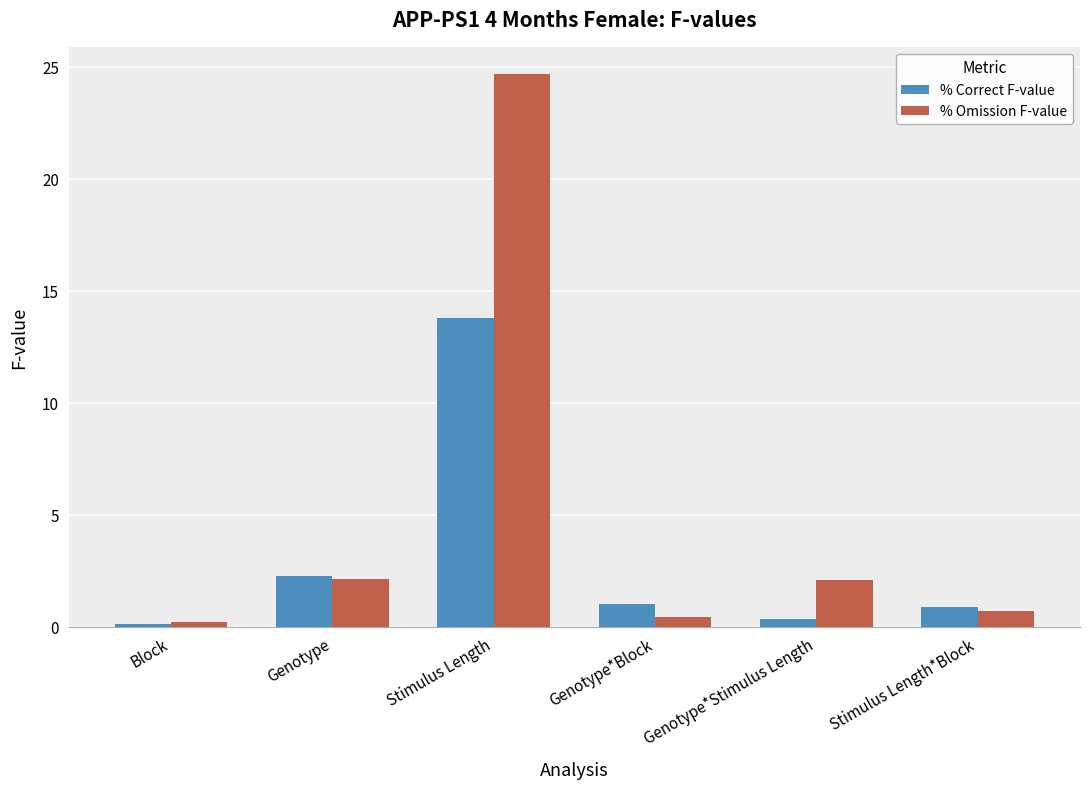

How many data points in % Omission F-value are above 2?

3